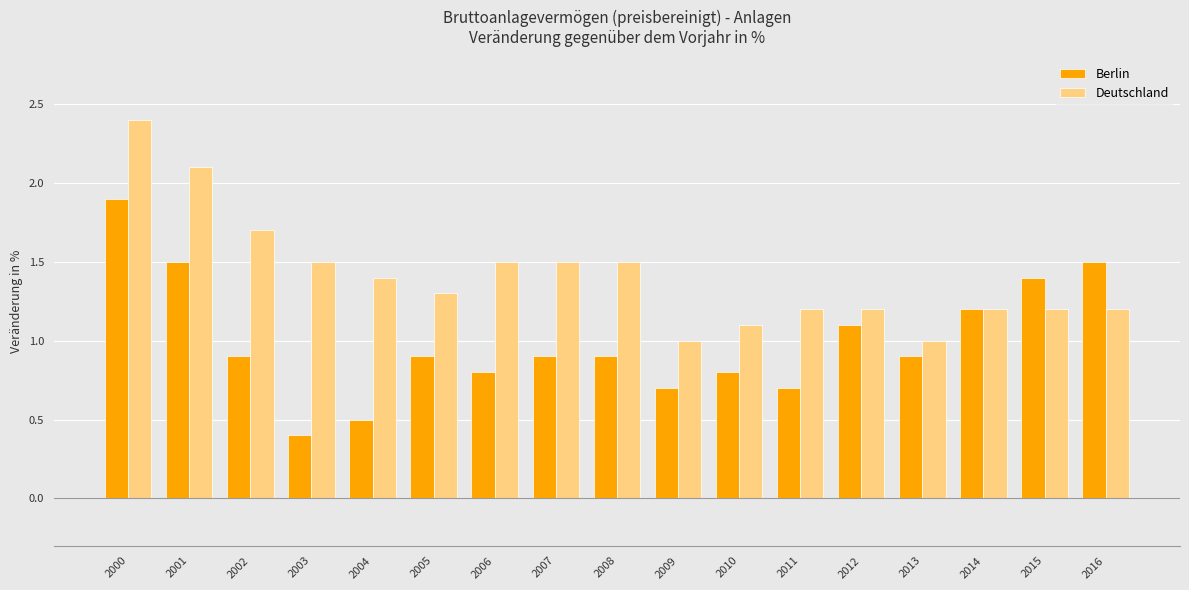

What is the value of the Berlin bar at the 9th from the left?

0.9